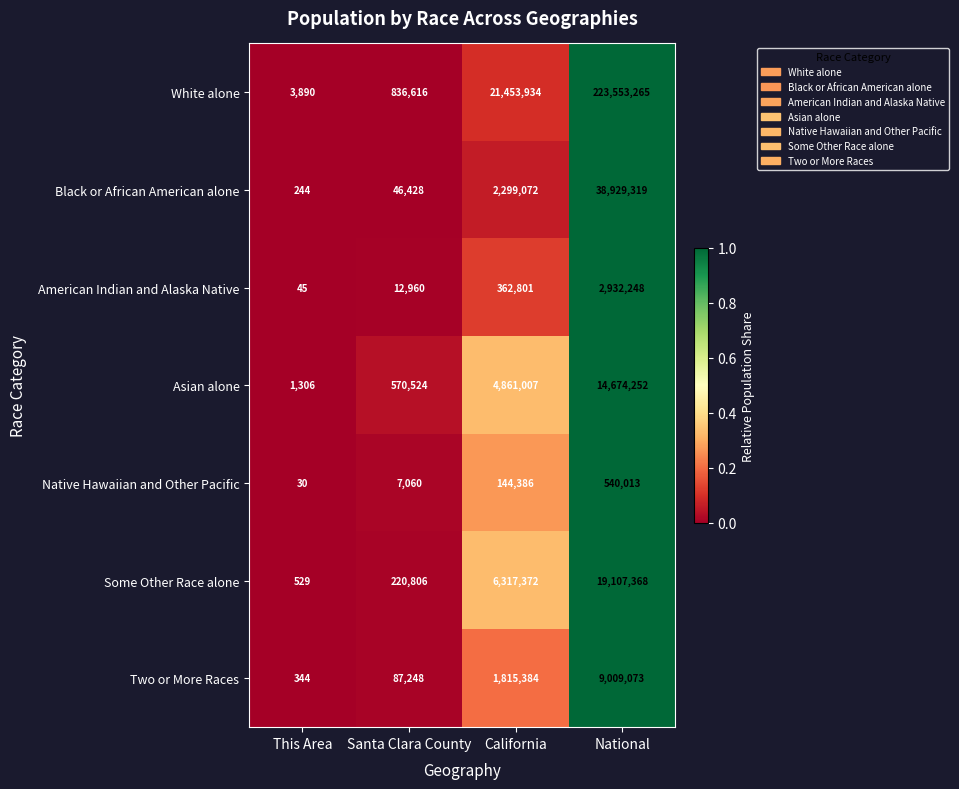

What is the difference between the maximum and second lowest values in the Black or African American alone series?

38882891